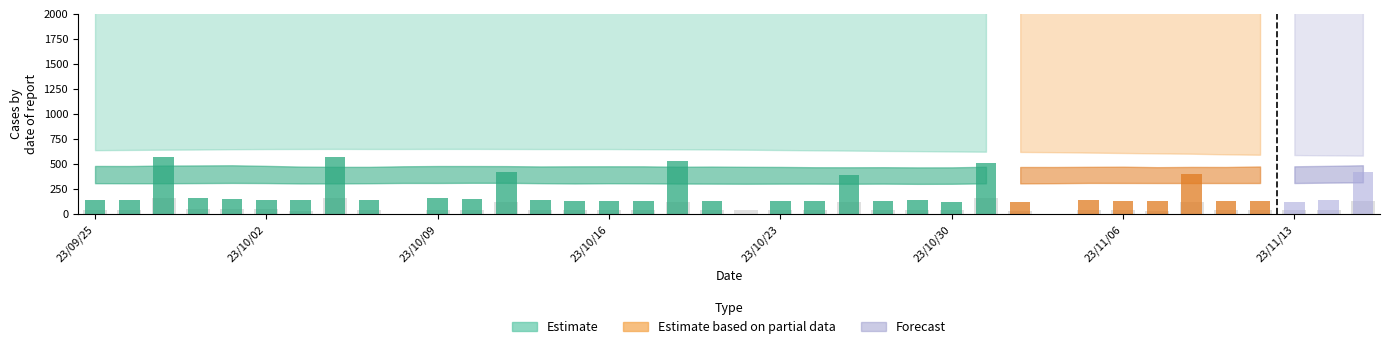

What position from the right is 23/09/28?

35